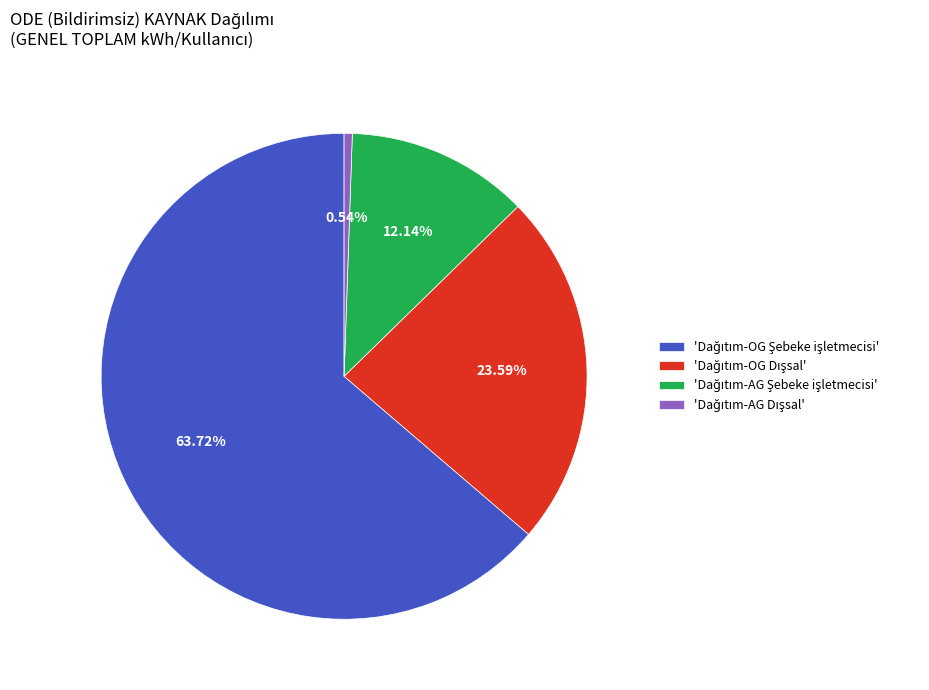

Is there a majority slice in this chart?

Yes